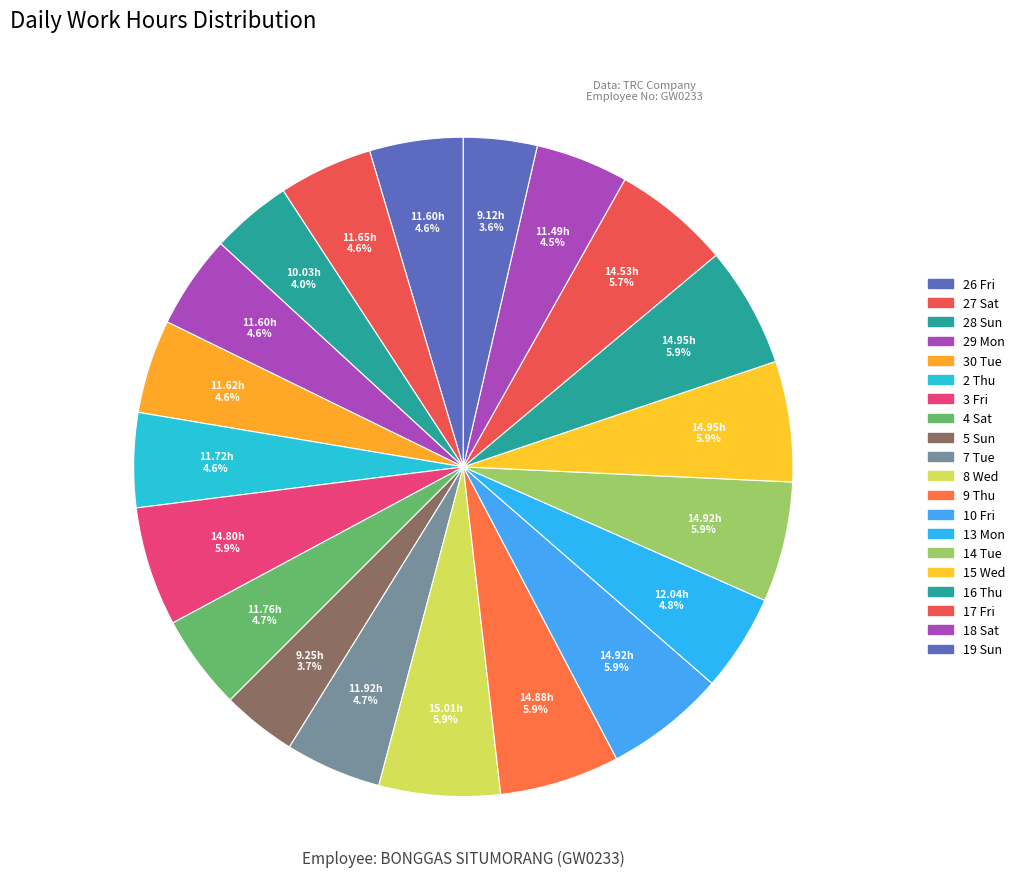

Is the sum of 10 Fri and 17 Fri greater than half?

No